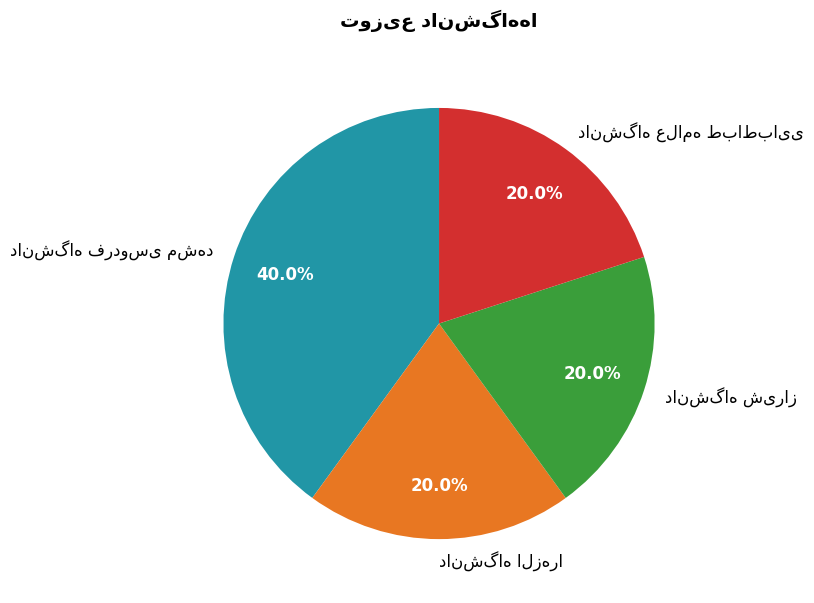

Is there a majority slice in this chart?

No